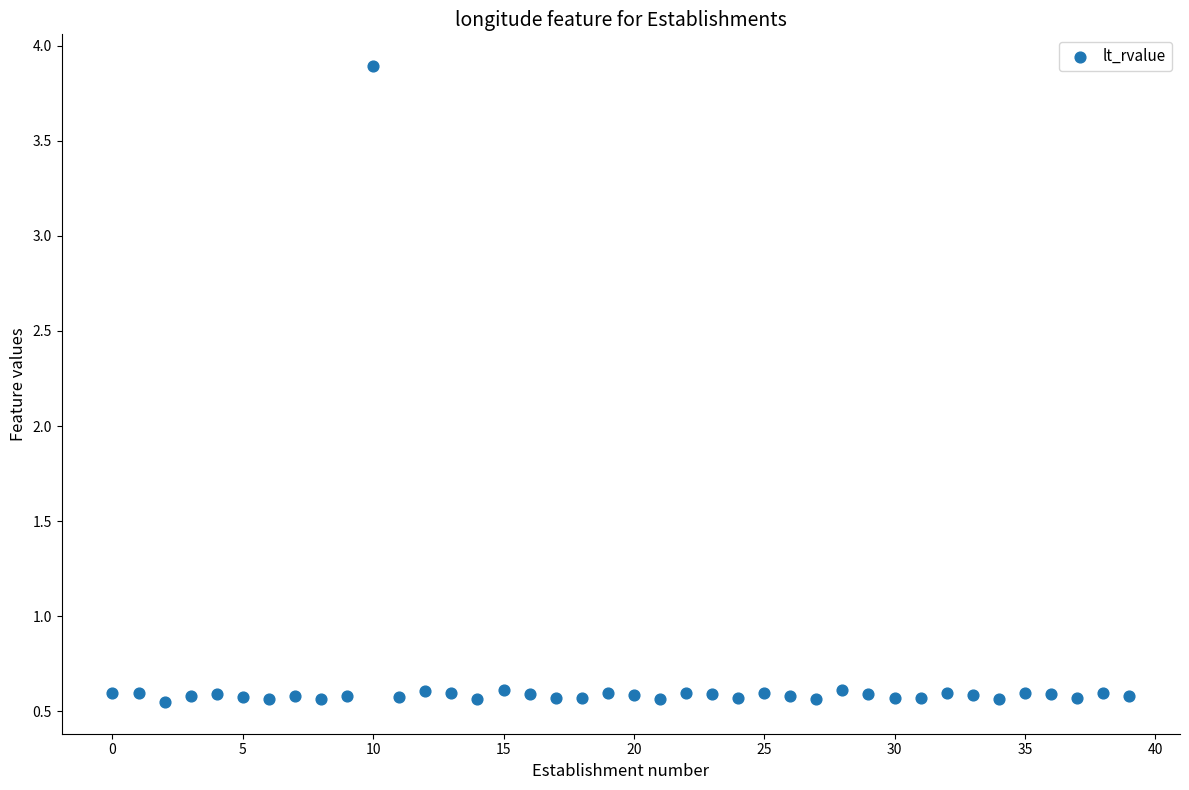

What is the range of Y values (max minus min)?

3.3